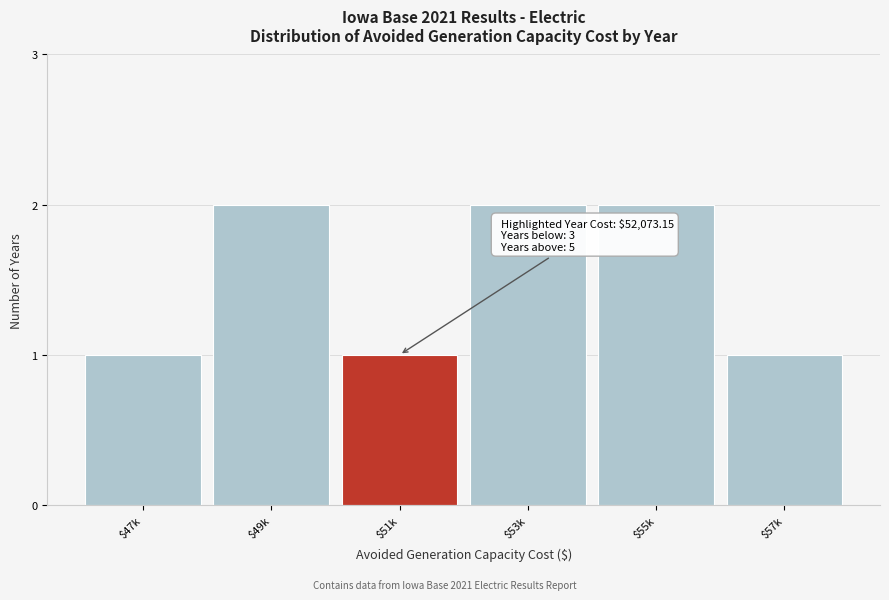

Reading left to right, list all the values displayed in this chart.

1	2	1	2	2	1